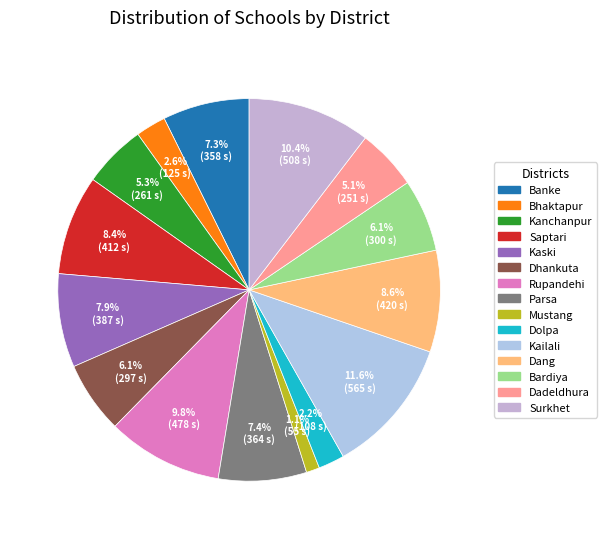

To the nearest percent, what percentage of the pie is Dadeldhura?

5%